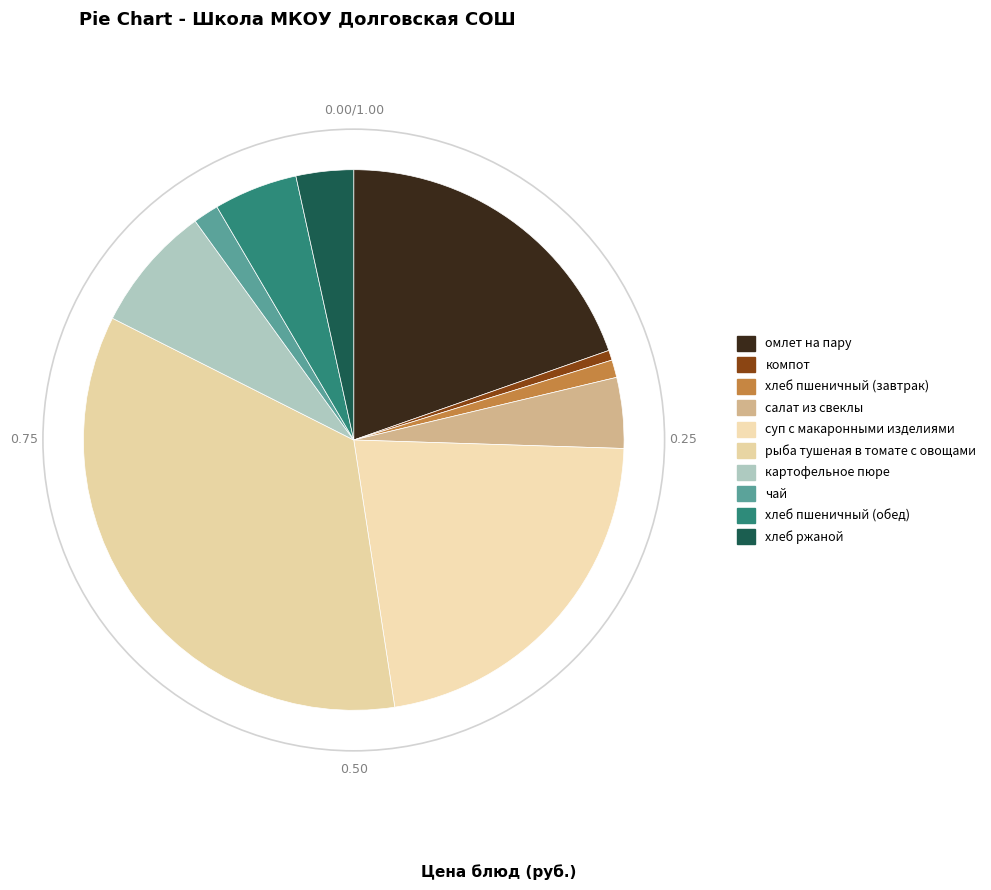

The салат из свеклы slice represents 16% of the pie. True or false?

False